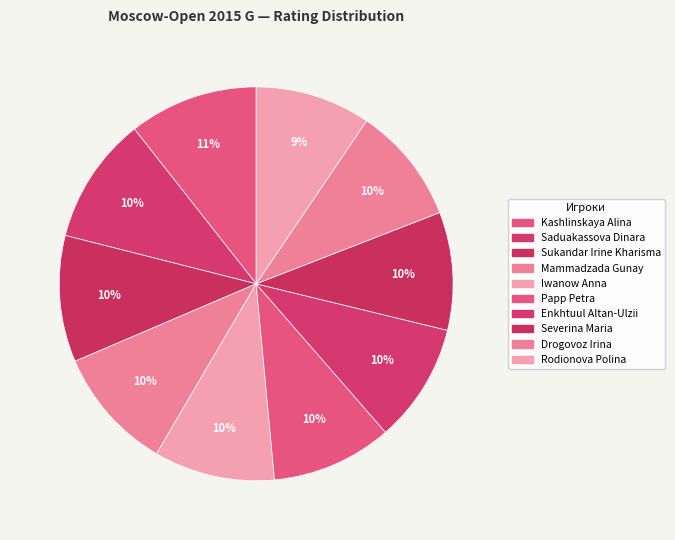

How many slices are in this pie chart?

10